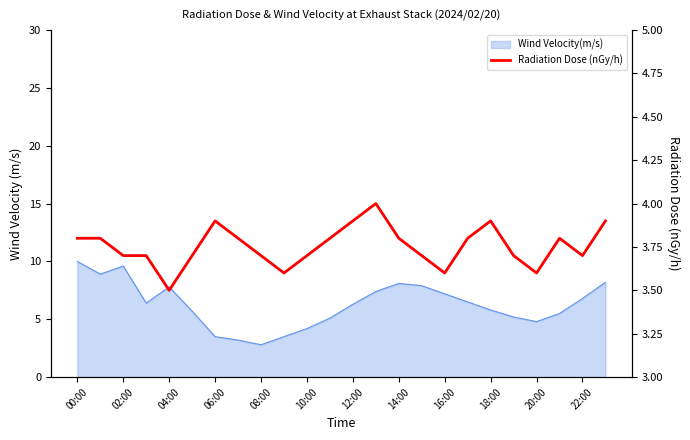

What is the sum of all values?

90.1